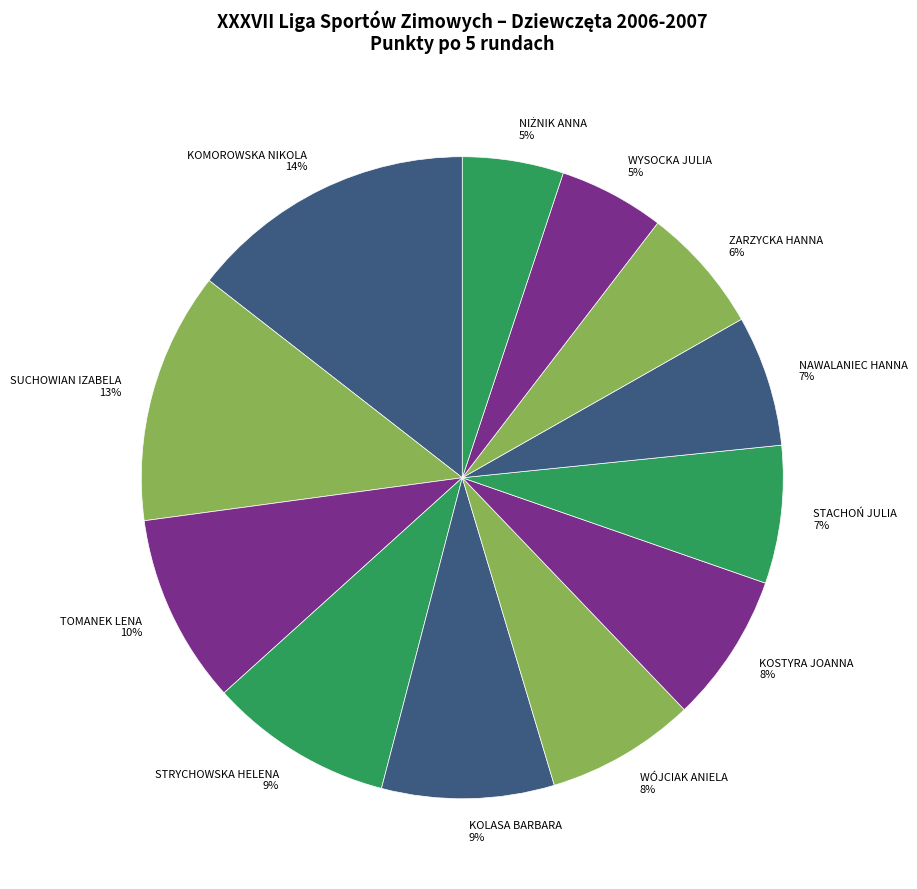

Which has a higher value, ZARZYCKA HANNA or STRYCHOWSKA HELENA?

STRYCHOWSKA HELENA